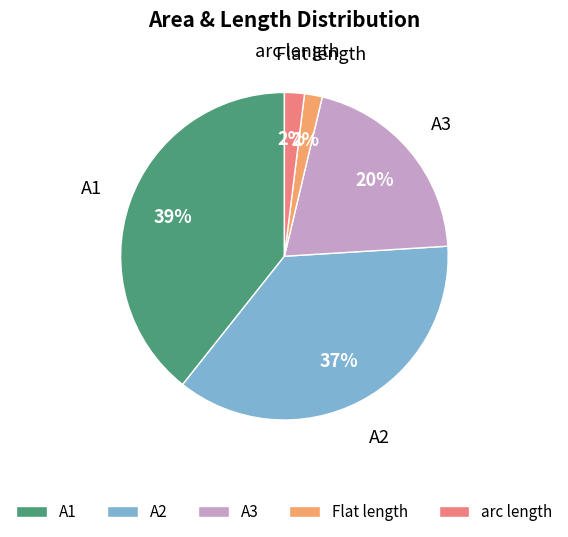

The arc length slice represents 14% of the pie. True or false?

False